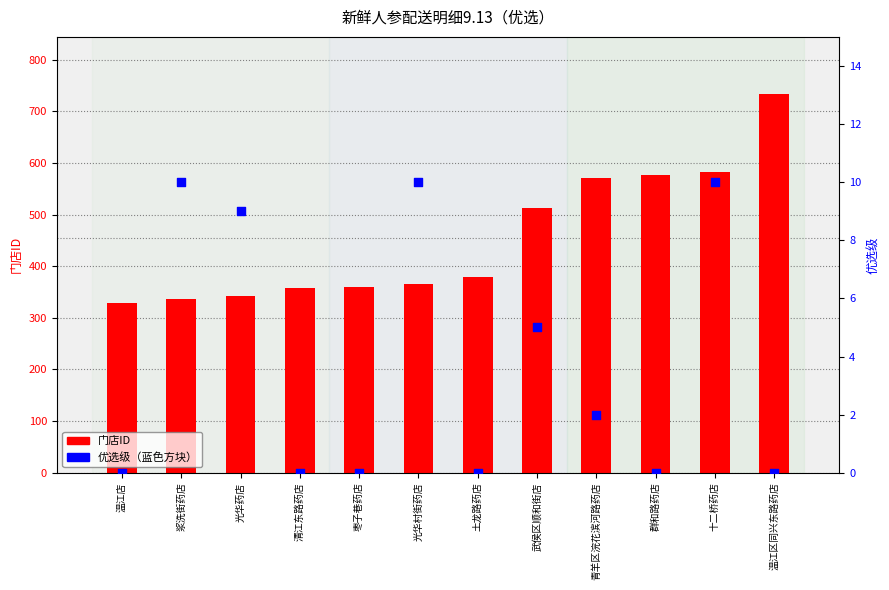

At how many categories does at least one series exceed 26?

12